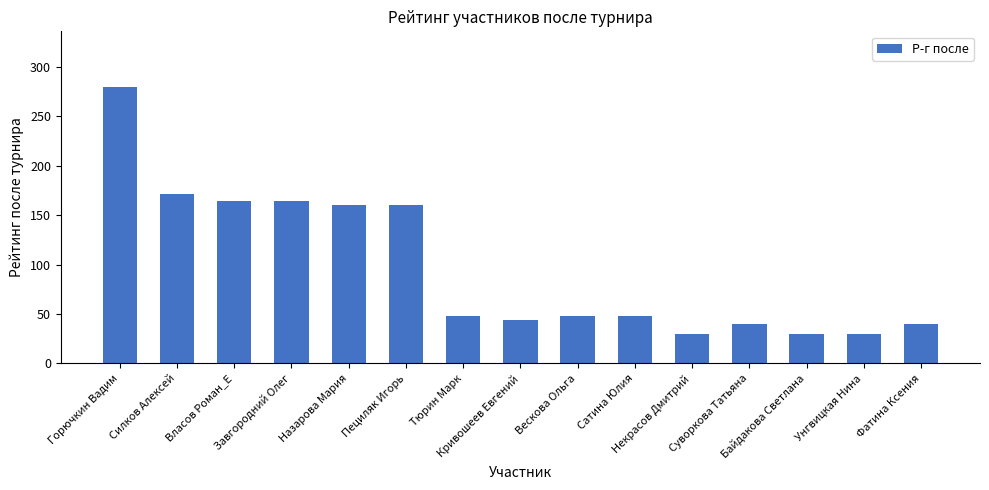

What is the difference between the second highest and second lowest values?

141